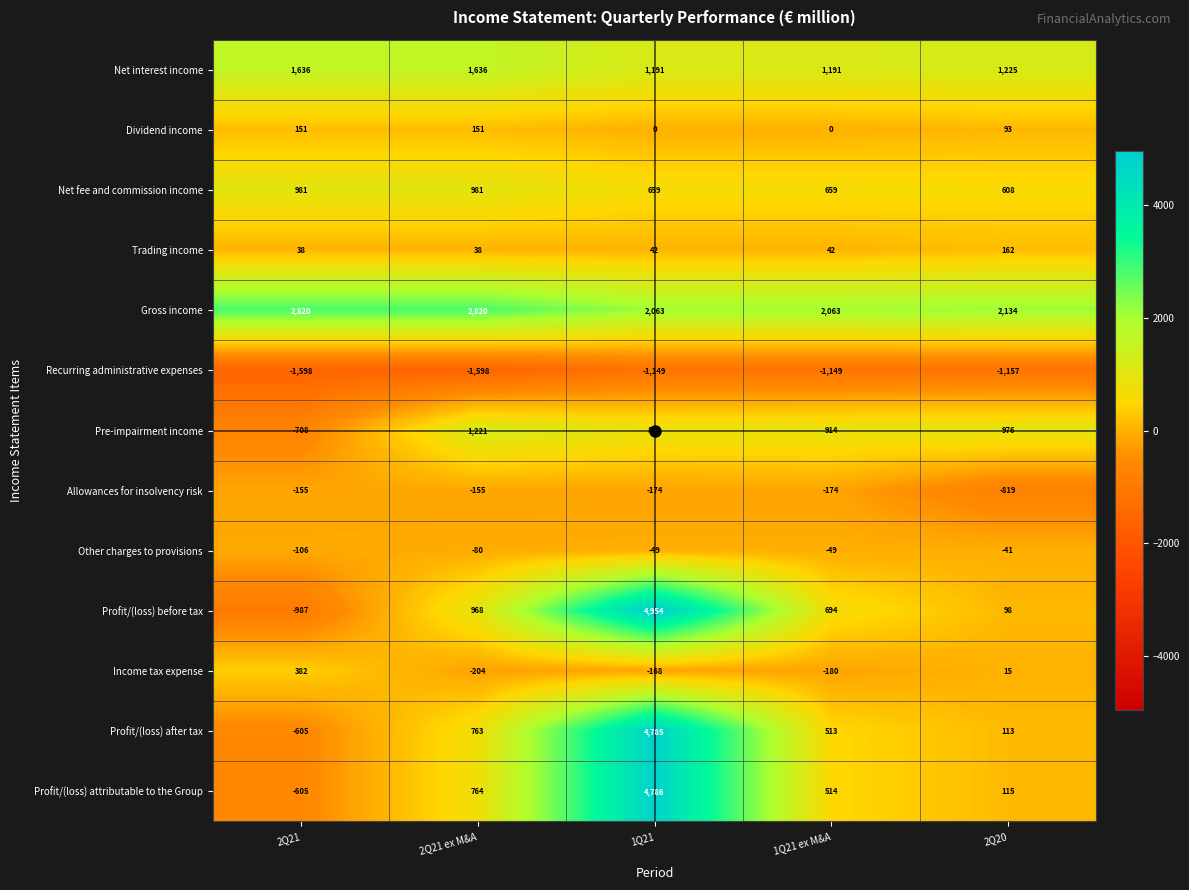

What is the maximum value shown in the chart?

4954